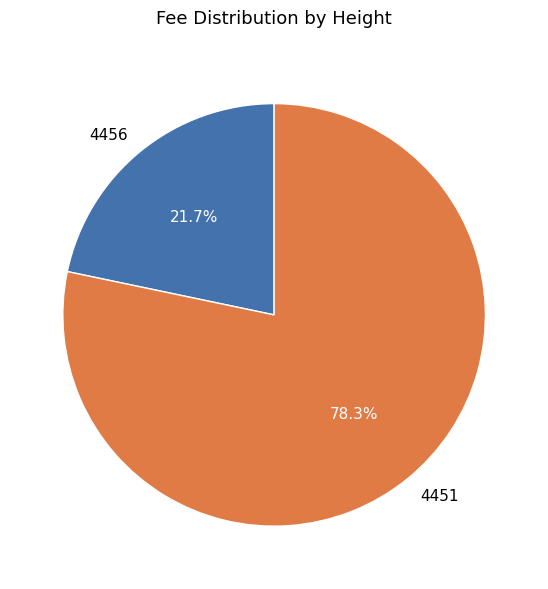

Is 4451 the majority of the pie?

Yes